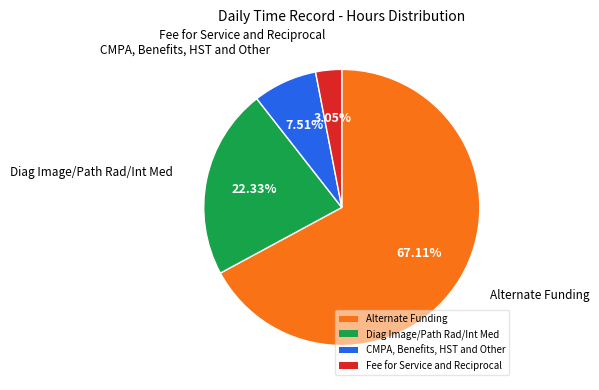

Does Alternate Funding represent more than half of the total?

Yes